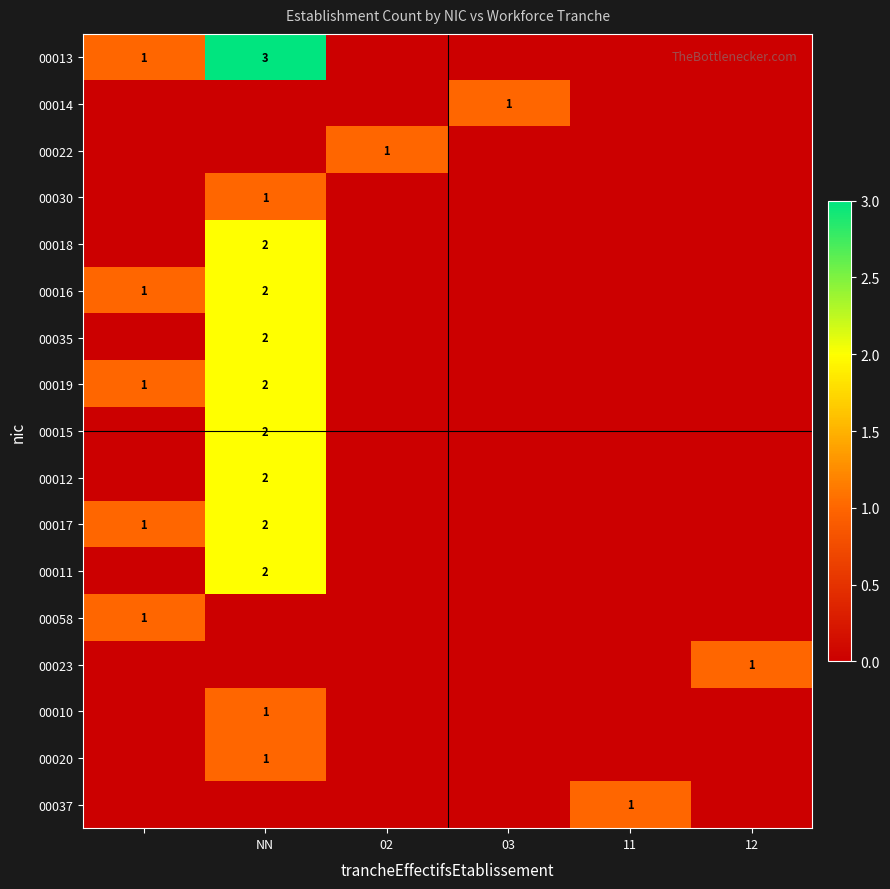

True or false: 00010 has a value of 1 at NN.

True